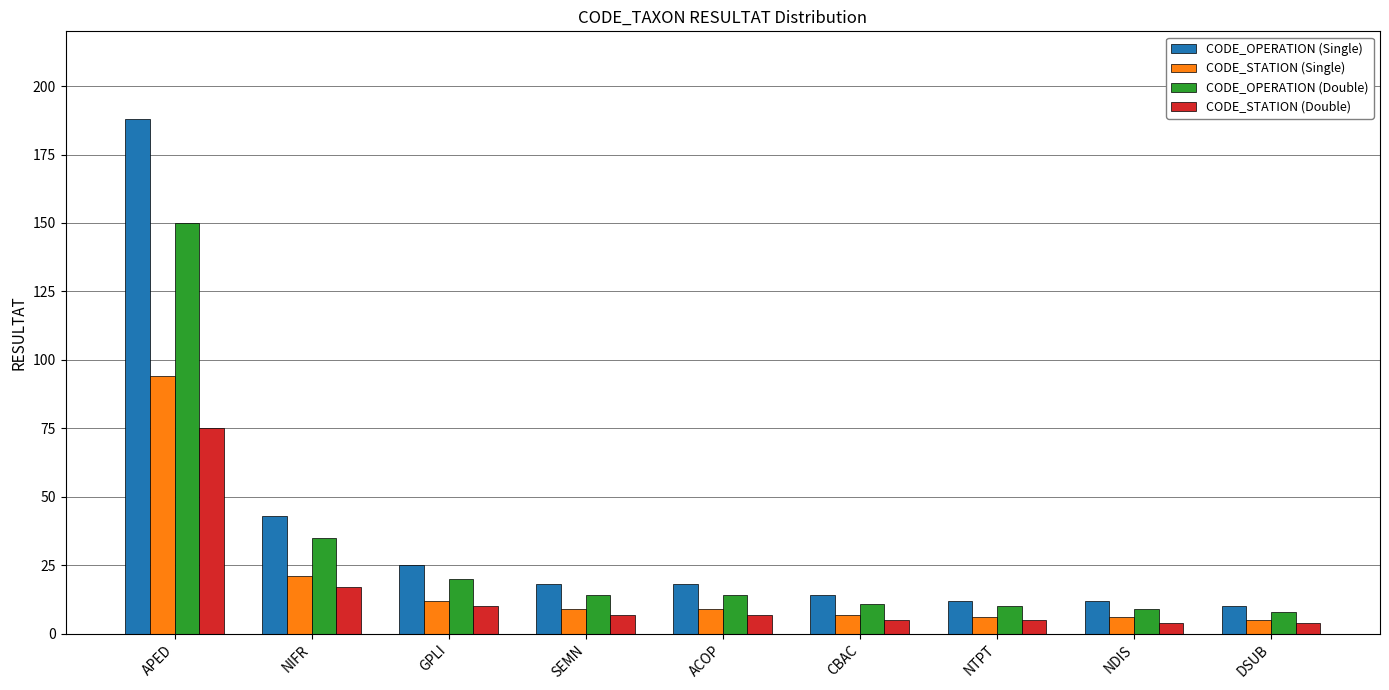

What is the difference between the highest and lowest values at NTPT?

7